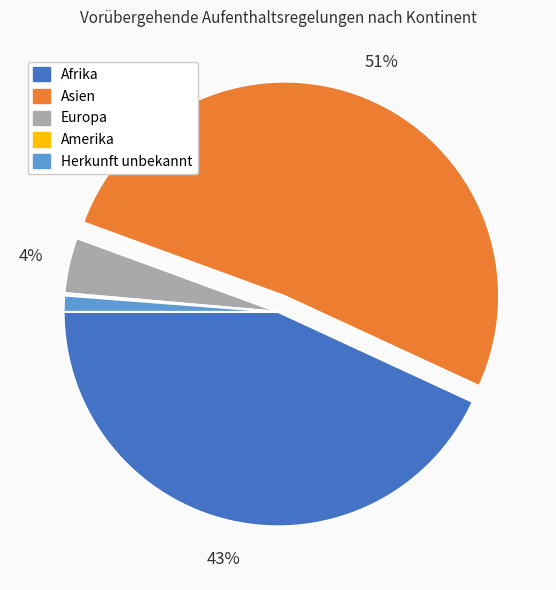

True or false: Europa accounts for 16% of the total.

False